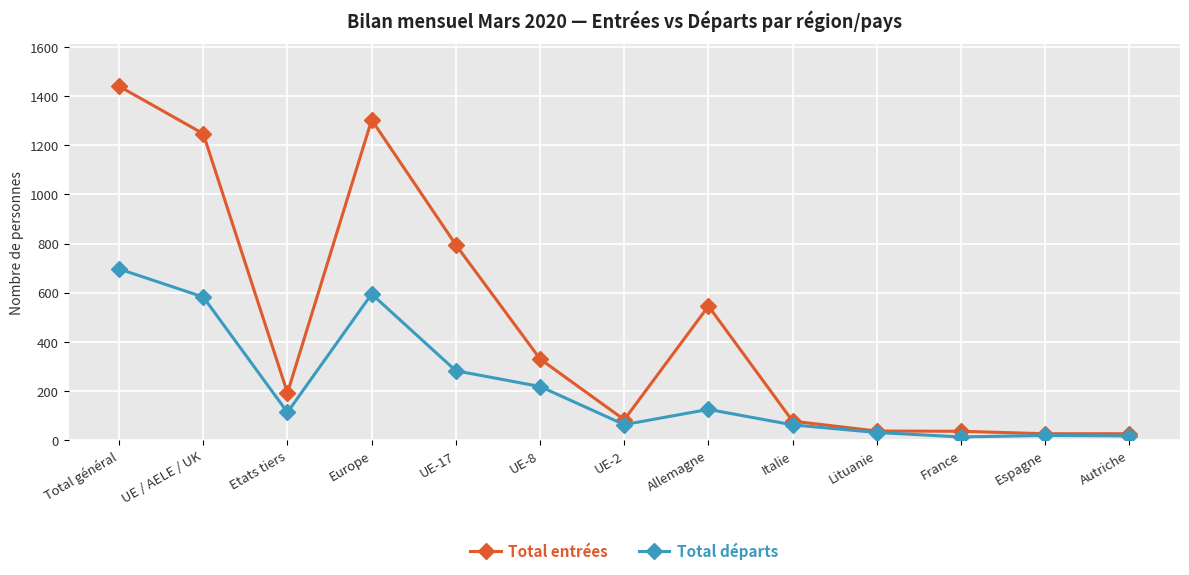

List the series in order of their overall mean, lowest first.

Total départs, Total entrées